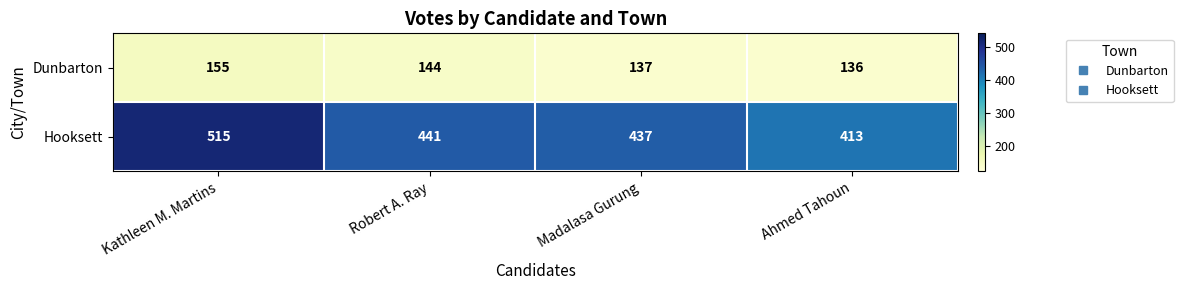

How many distinct data groups are displayed?

2